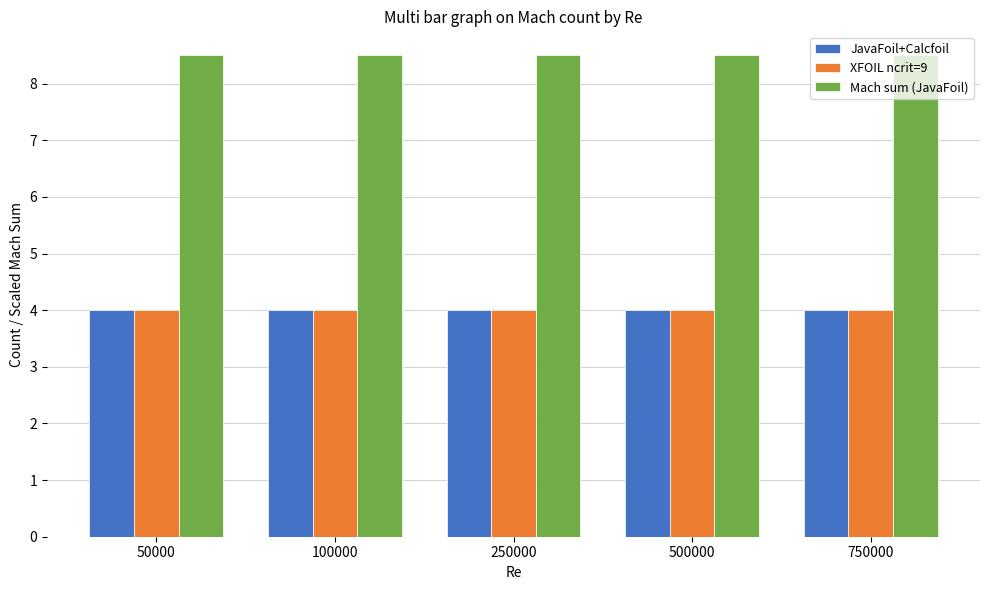

How many groups of bars are there?

5